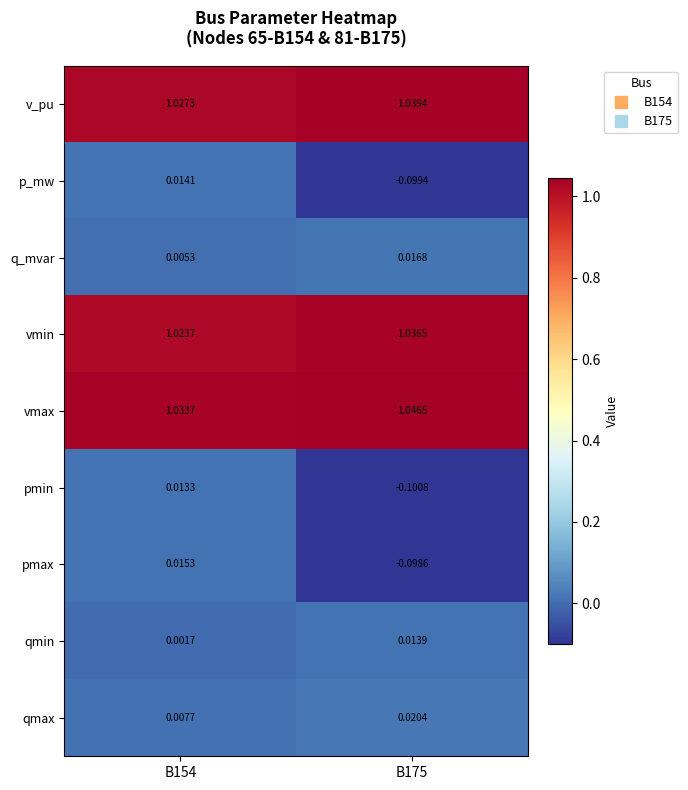

Which category has the lowest value across all series?

B175